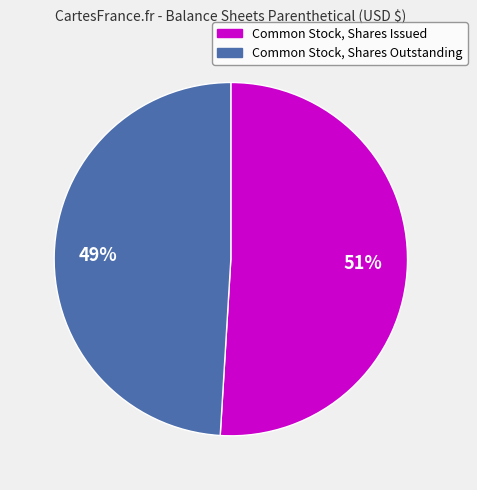

Do Common Stock, Shares Outstanding and Common Stock, Shares Issued together represent more than half of the pie?

Yes